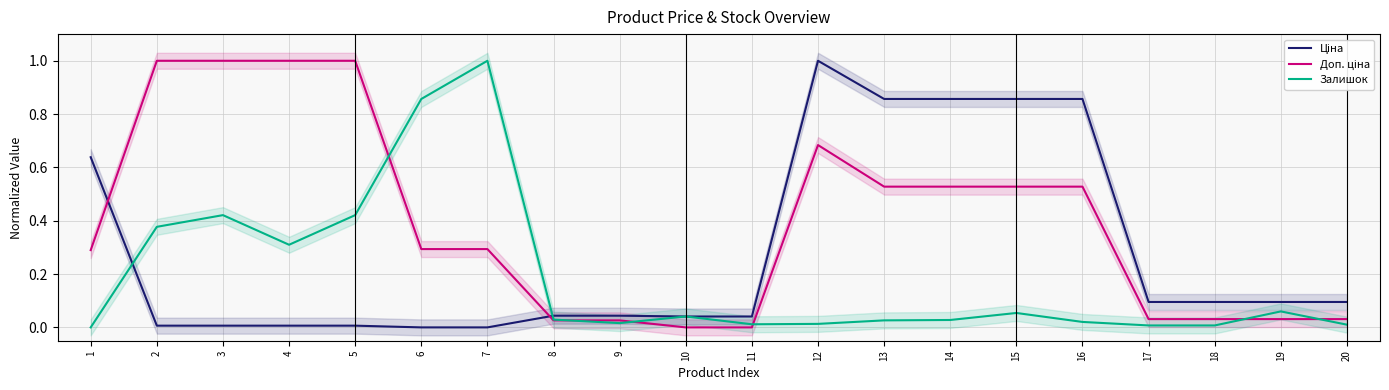

Is this an area chart (filled region under the line)?

No